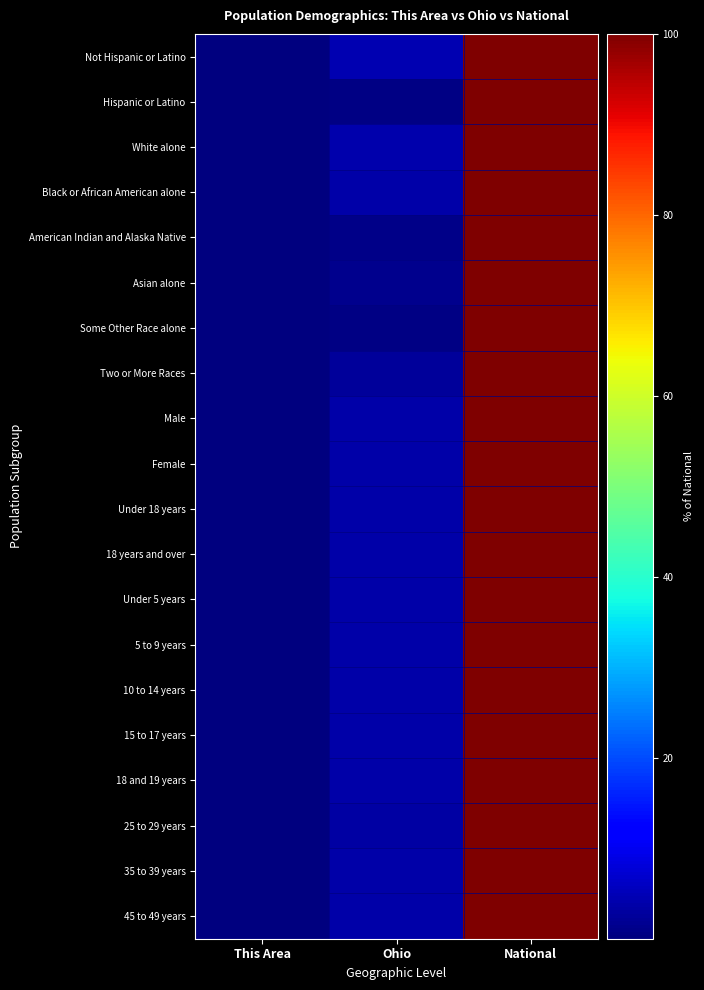

Which label corresponds to the smallest value in the chart?

This Area